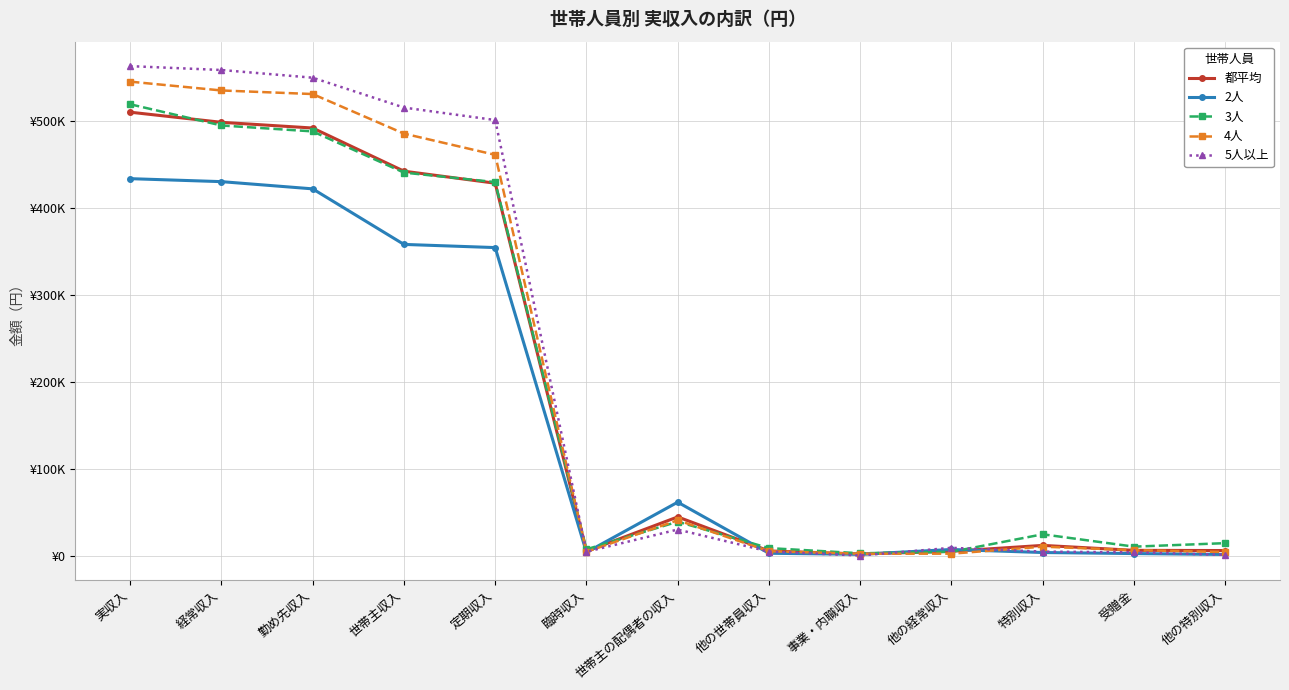

What value does the 5人以上 series have at 世帯主収入, to the nearest 100?

515800